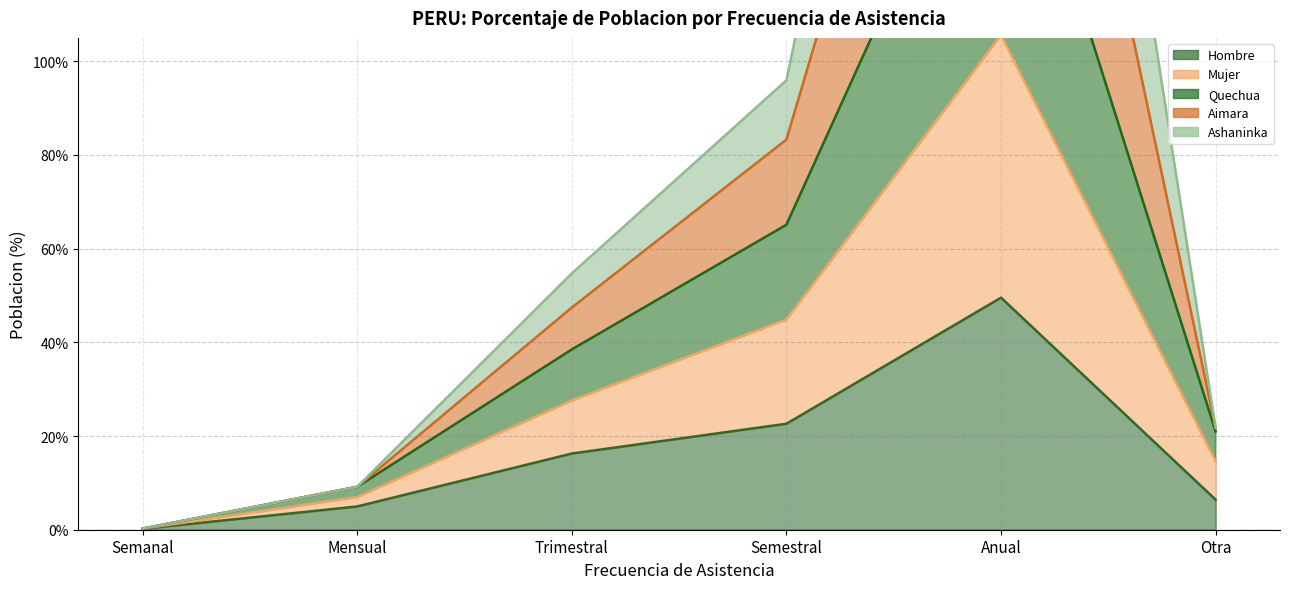

What is the label of the 4th point from the left?

Semestral